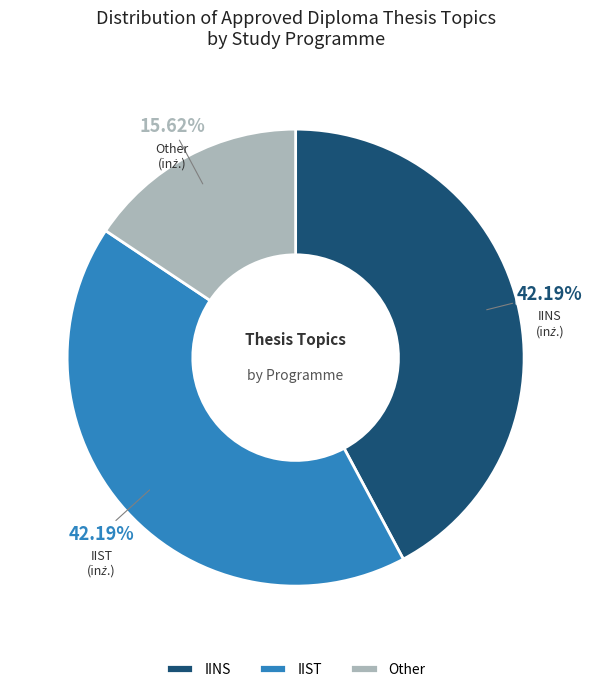

To the nearest percent, what is the difference between the largest and smallest slice percentages?

27%